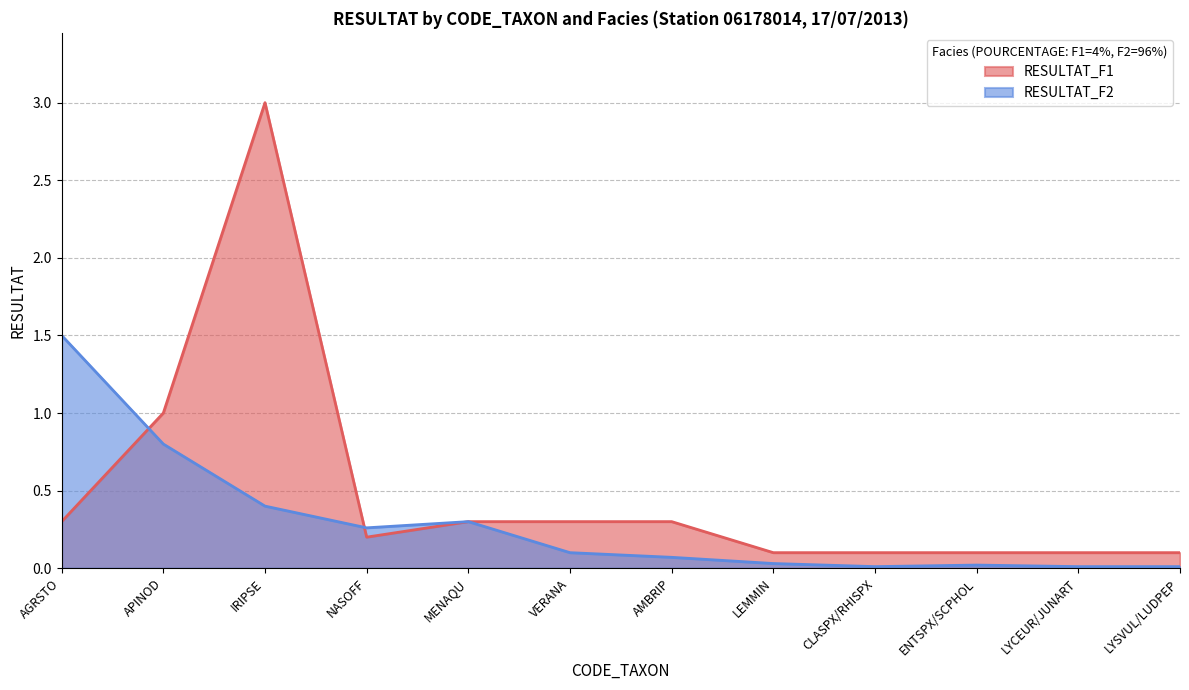

Rank the series by their maximum value, from lowest to highest.

RESULTAT_F2, RESULTAT_F1